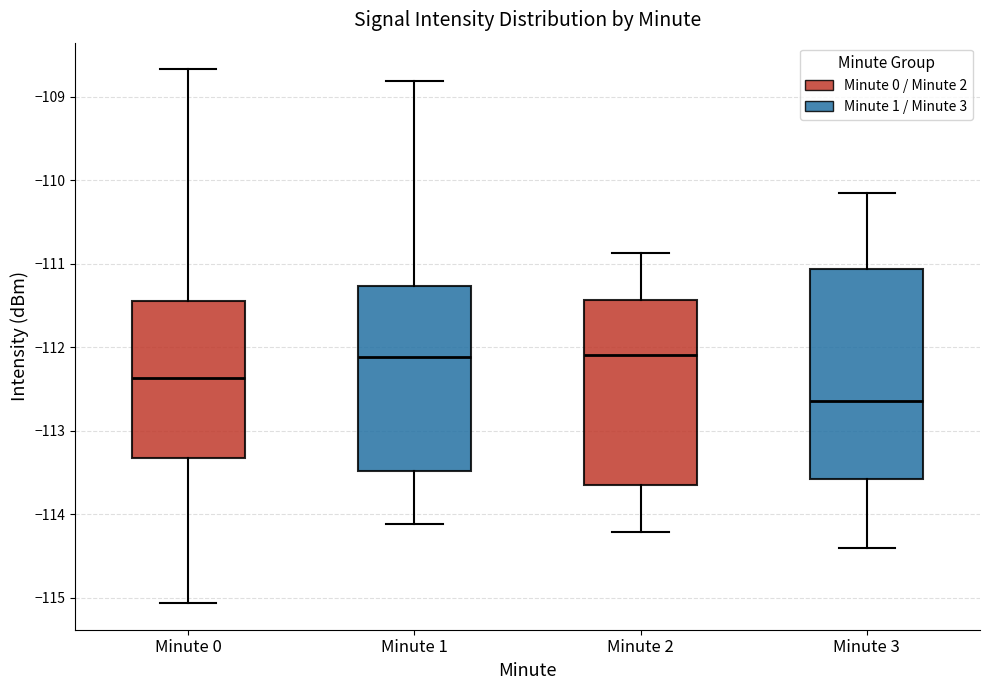

Which box's median line is the lowest?

Minute 3